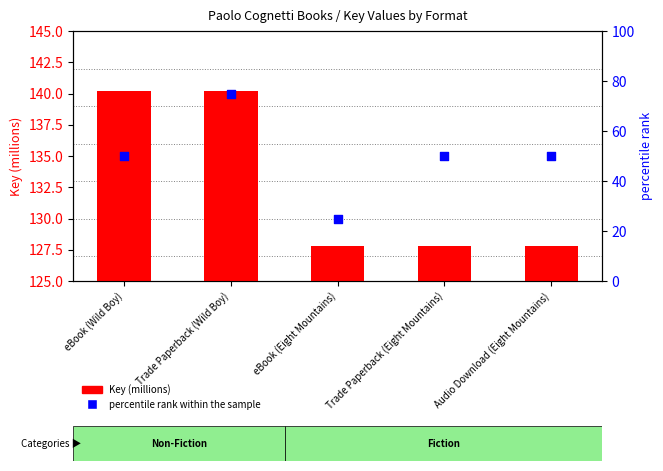

At how many categories does at least one series exceed 84?

5